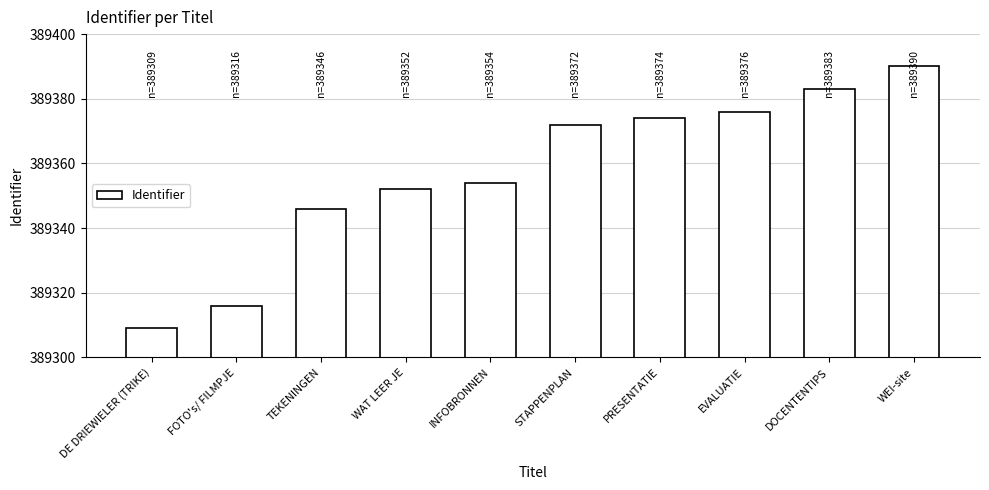

How many series are shown in this chart?

1